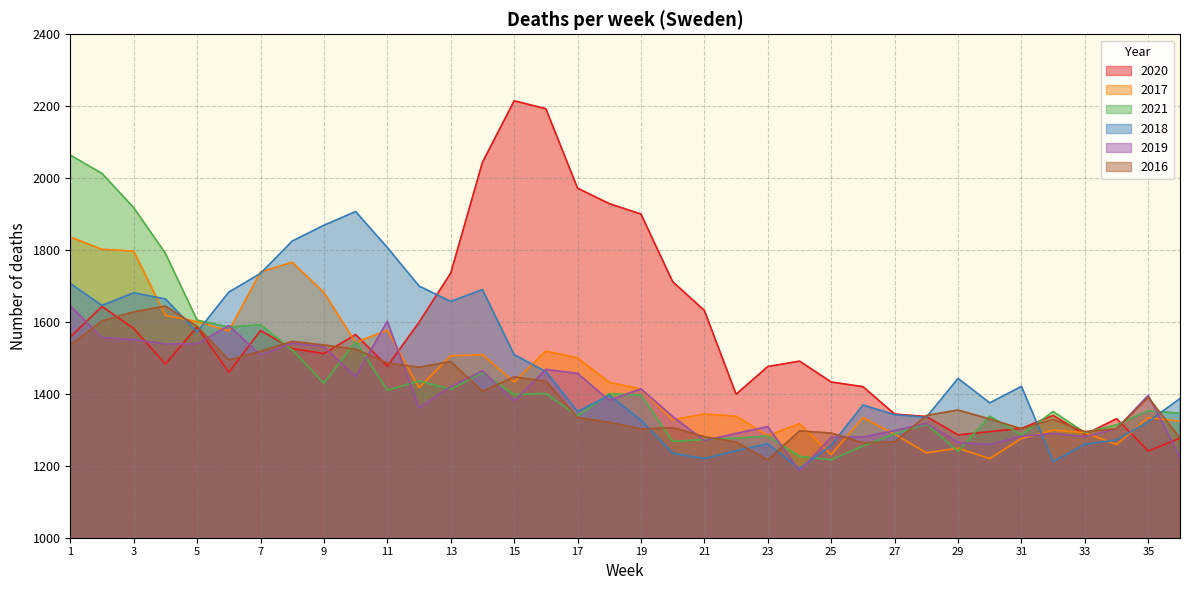

What are all the series names shown in the legend?

2020, 2017, 2021, 2018, 2019, 2016